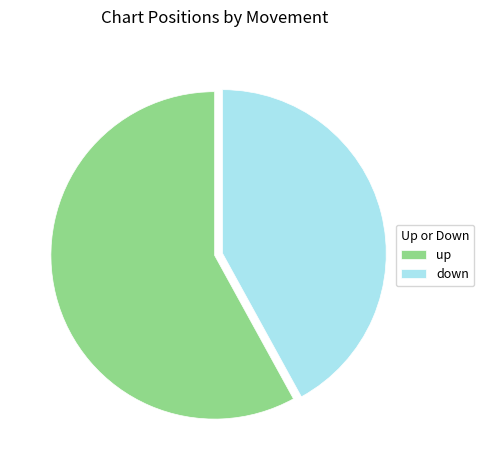

How many segments does this pie chart have?

2